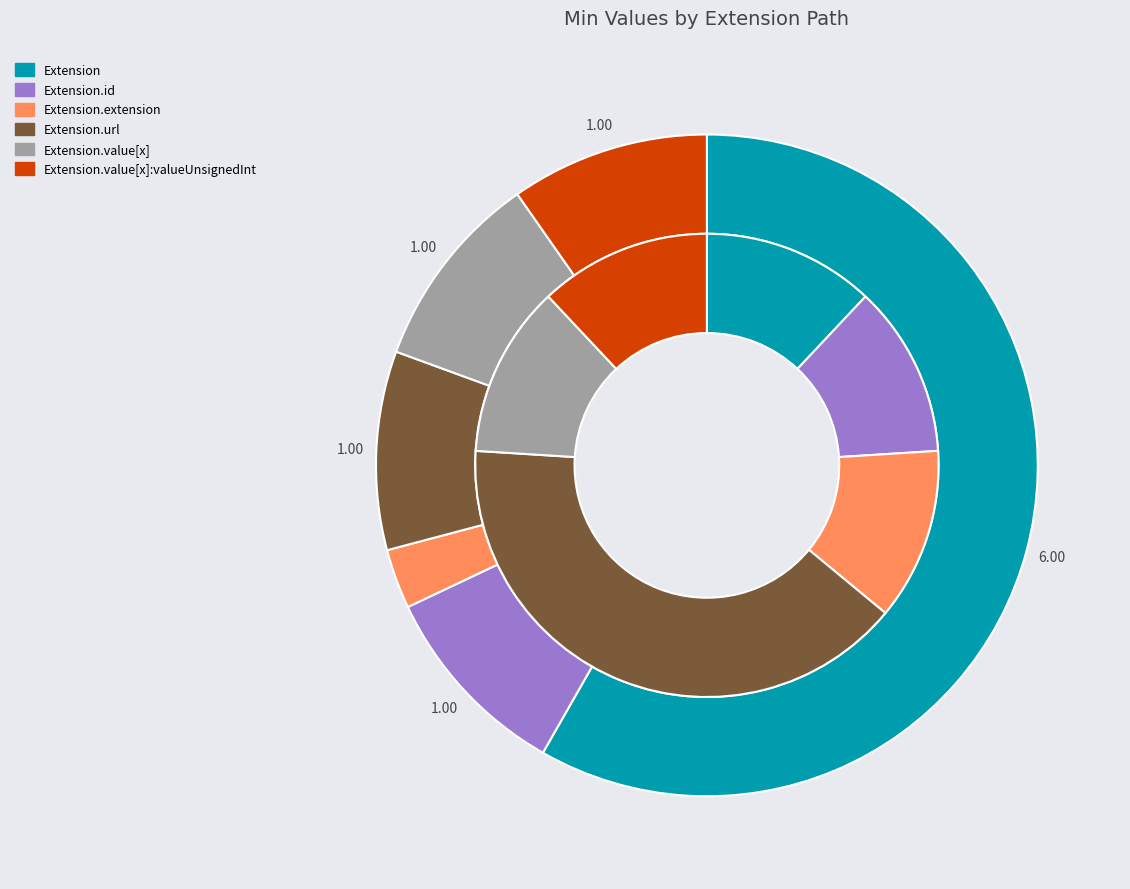

Count the number of slices in the pie.

6